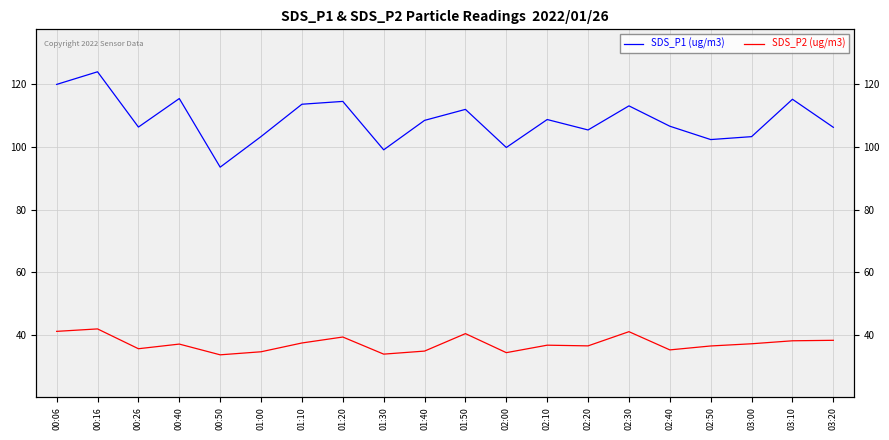

What is the label of the 16th point from the right?

00:50